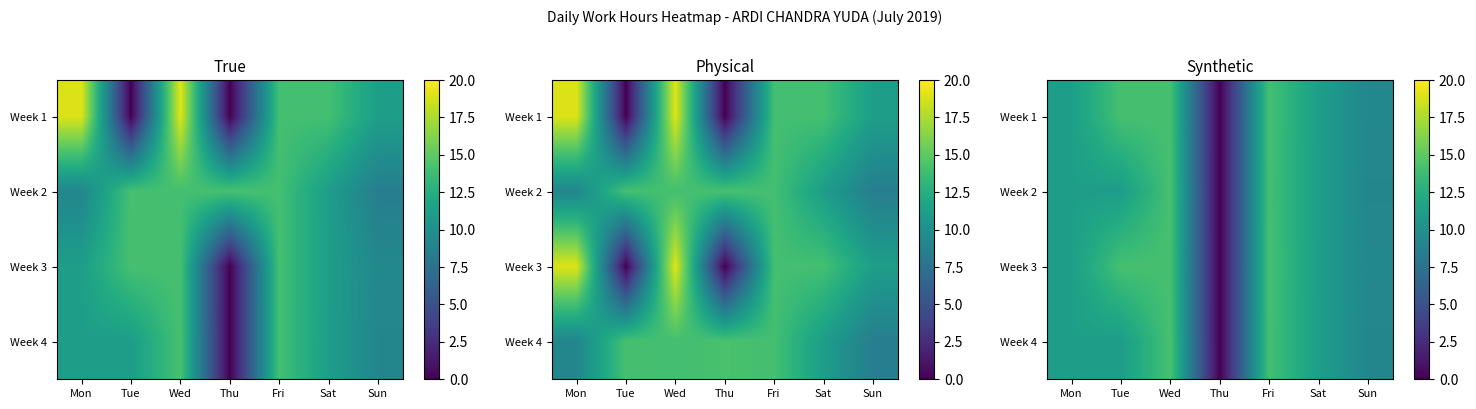

Where is Week 1 nearest to the value 7?

Sun